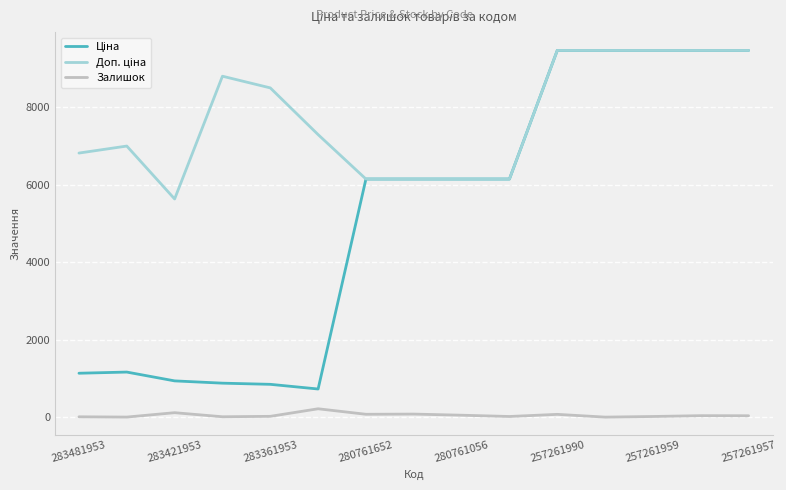

What is the maximum value shown in the chart?

9458.9